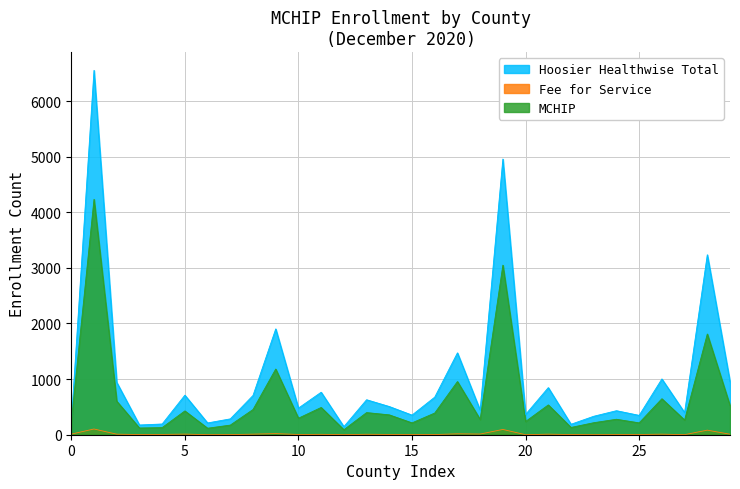

Is the value of Hoosier Healthwise Total at 25 greater than the value of Fee for Service at 0?

Yes